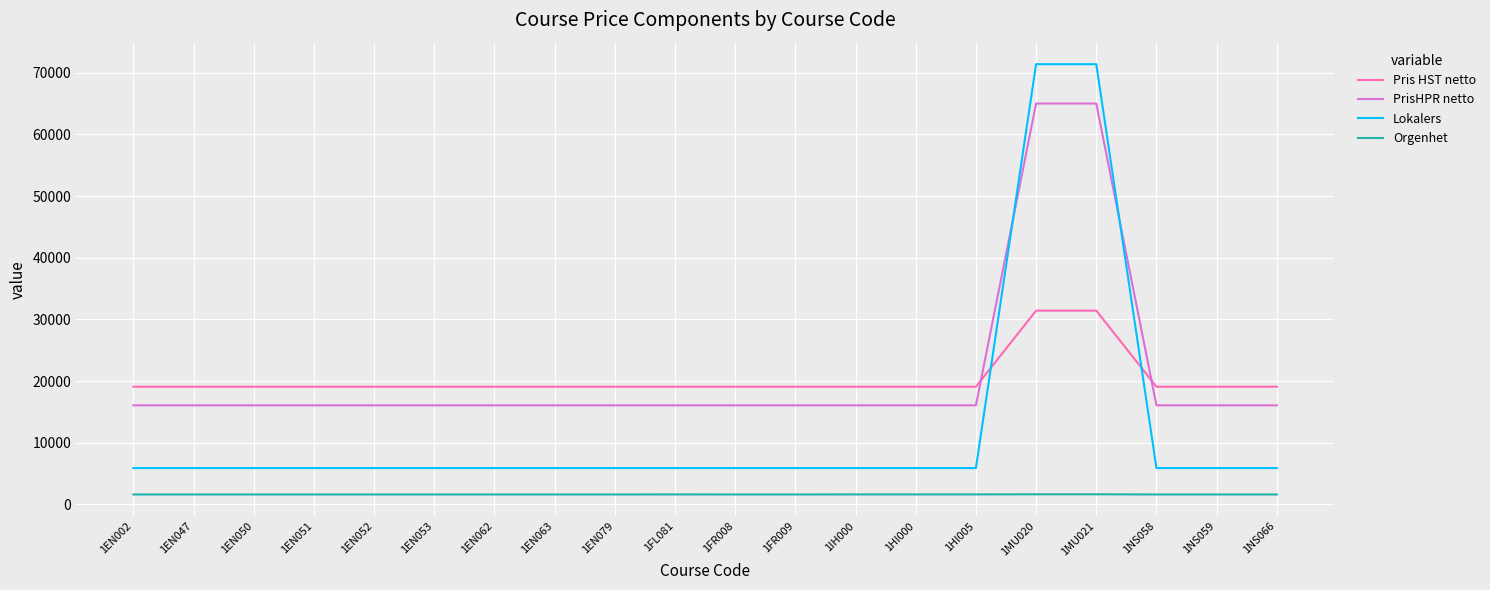

True or false: Orgenhet and Lokalers cross at least once.

False